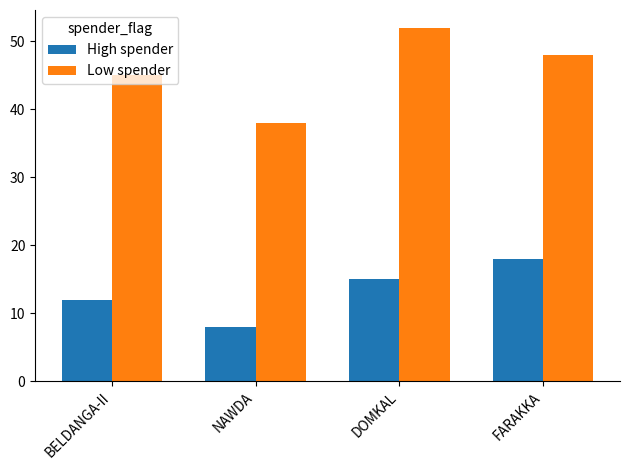

What is the minimum value shown in the chart?

8